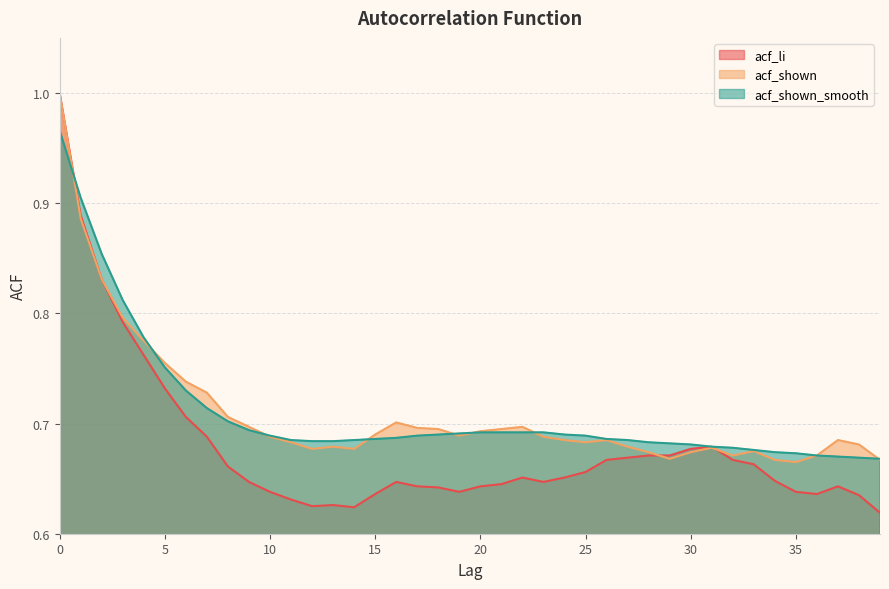

True or false: acf_shown_smooth has more than 0 interior local peaks.

False